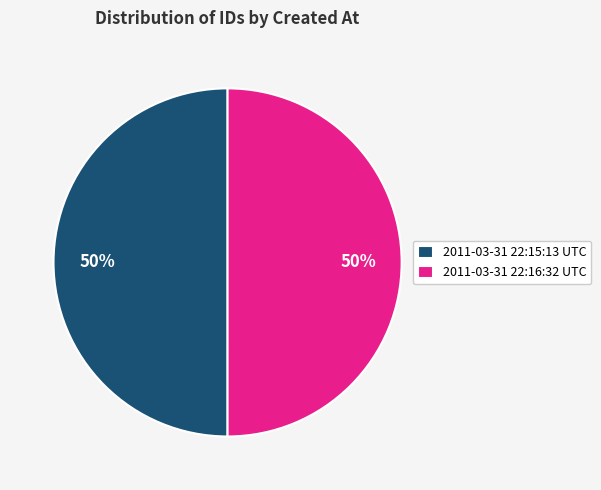

Approximately how many times larger is the value at 2011-03-31 22:16:32 UTC compared to 2011-03-31 22:15:13 UTC?

1.0